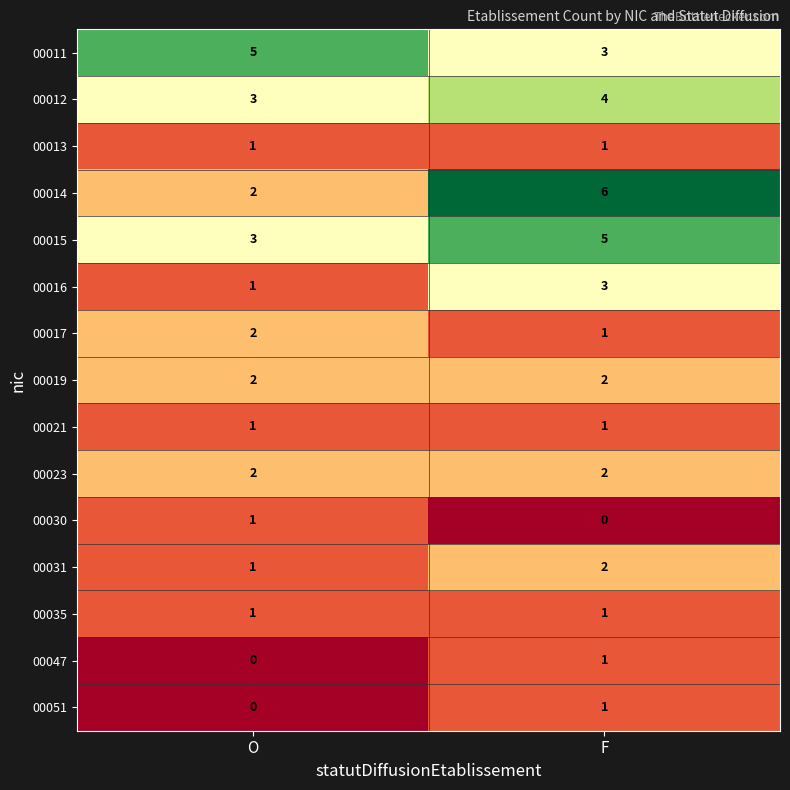

Is the value of 00012 at O greater than the value of 00017 at O?

Yes